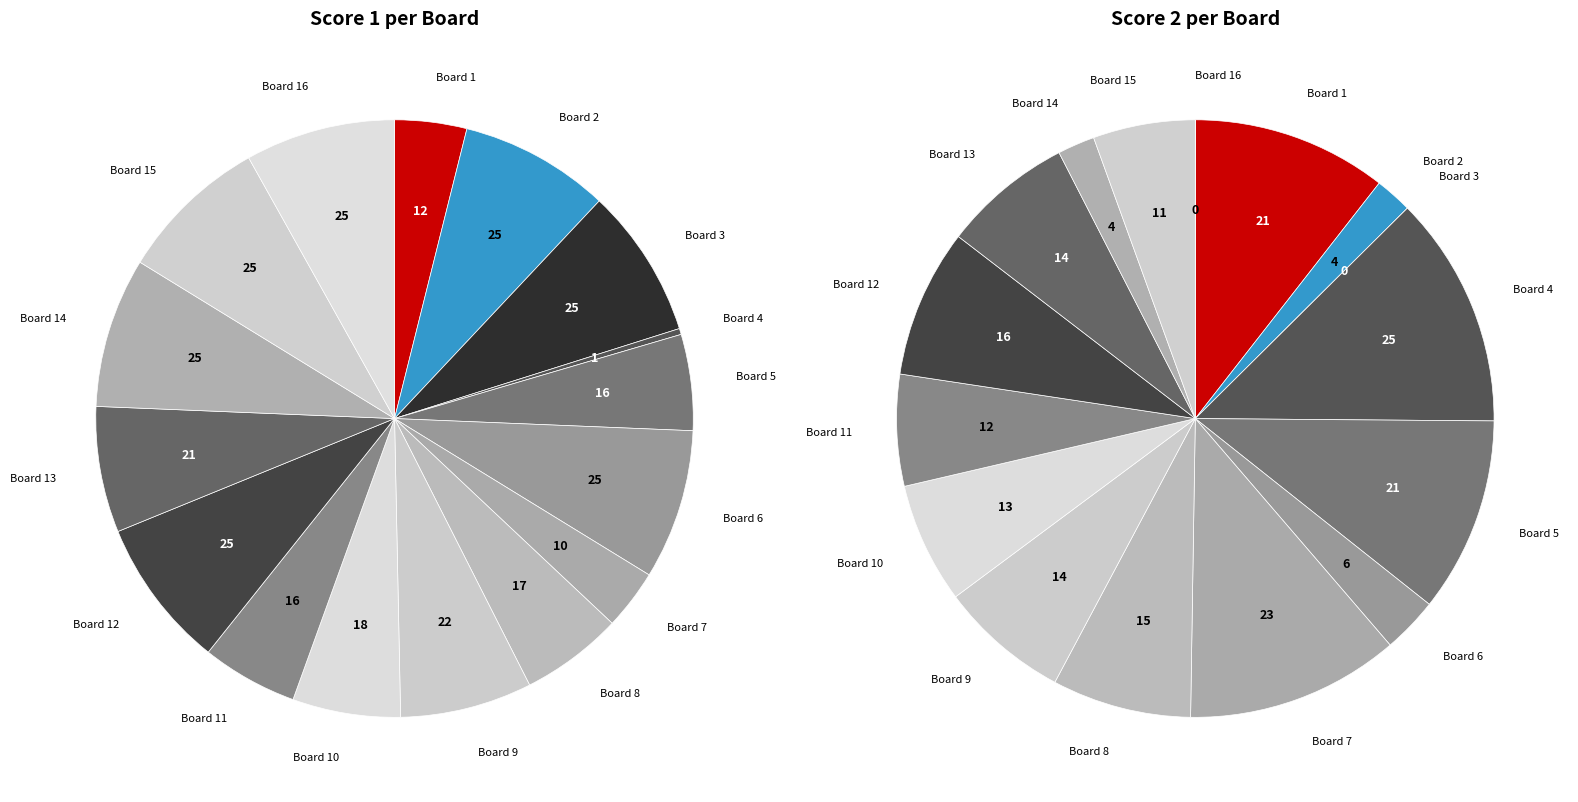

Count the number of slices in the pie.

16